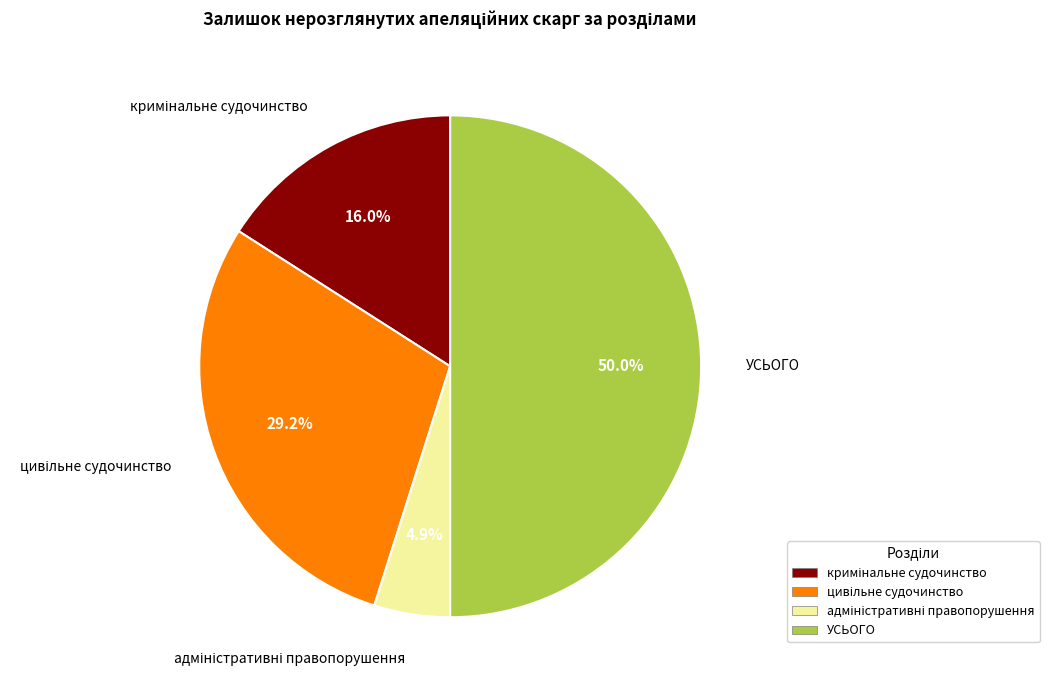

Which category has the biggest portion of the pie?

УСЬОГО